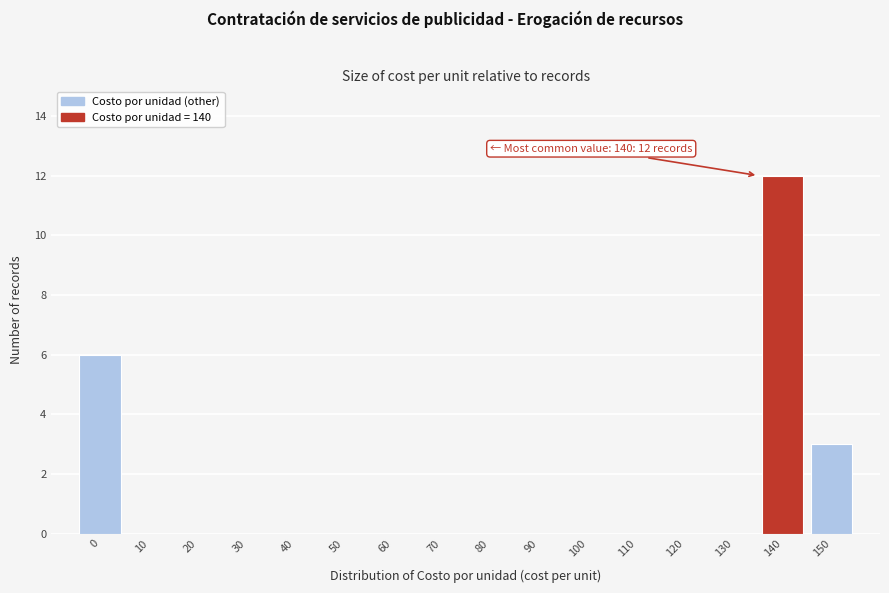

Reading left to right, list all the values displayed in this chart.

0=6	10=0	20=0	30=0	40=0	50=0	60=0	70=0	80=0	90=0	100=0	110=0	120=0	130=0	140=12	150=3